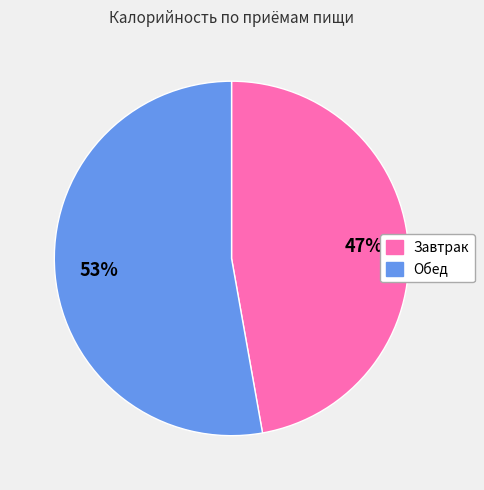

Which slice is the largest?

Обед